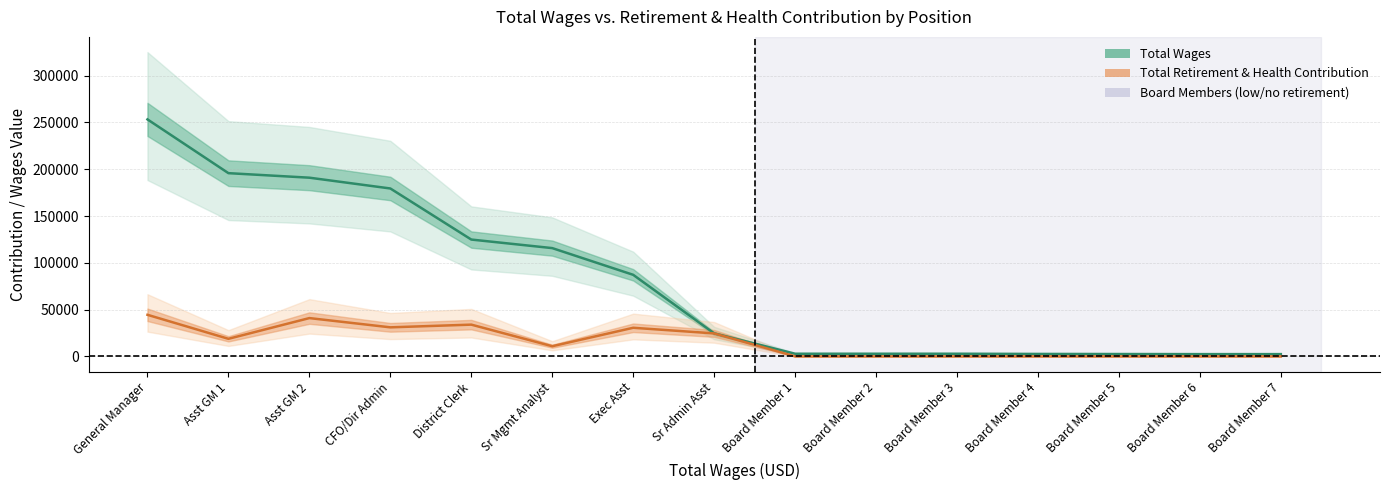

True or false: Total Retirement & Health Contribution and Total Wages cross at least once.

False